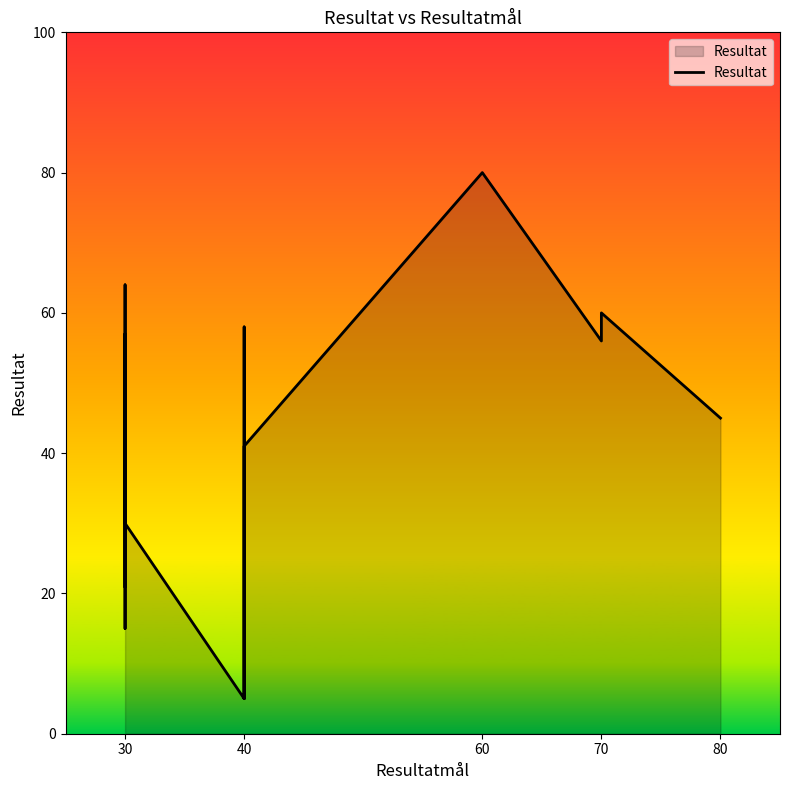

Does the chart have visible grid lines?

No